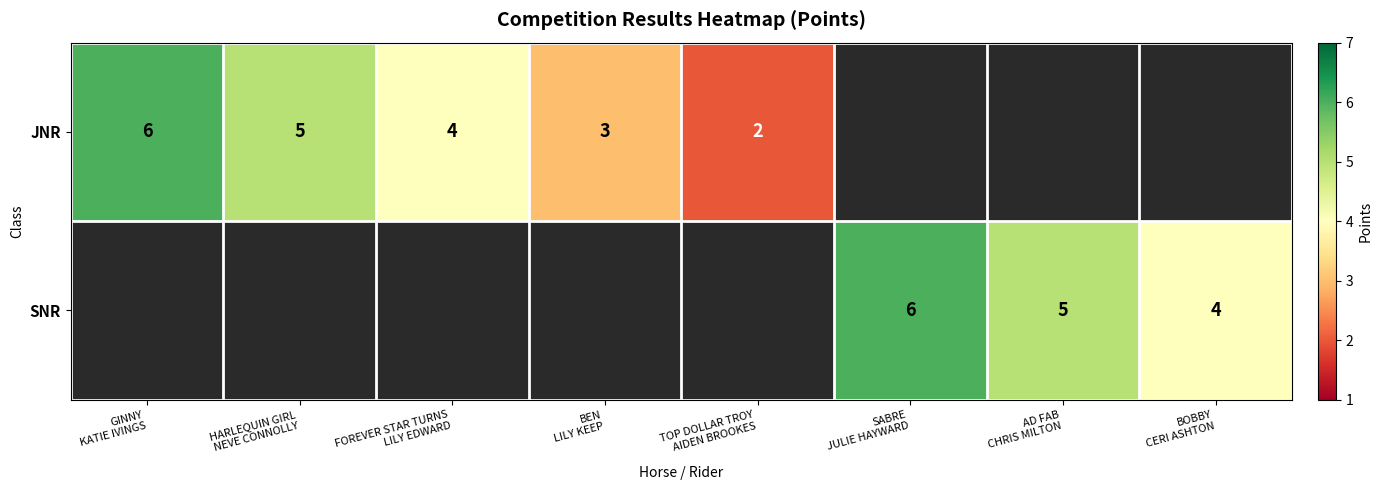

At how many categories does at least one series exceed 5?

2